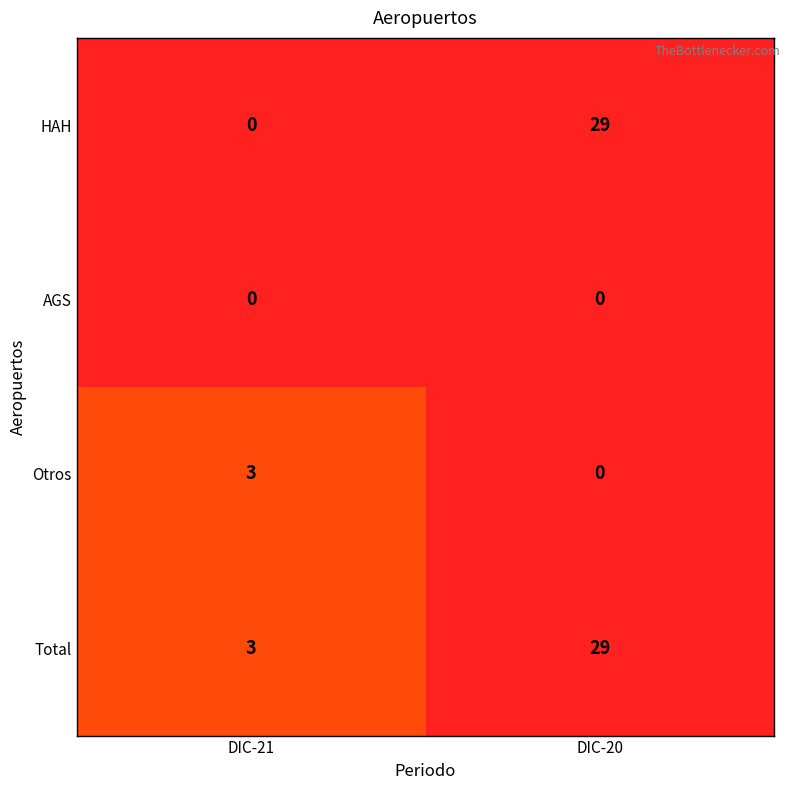

Rank the categories by HAH value from highest to lowest.

DIC-20, DIC-21